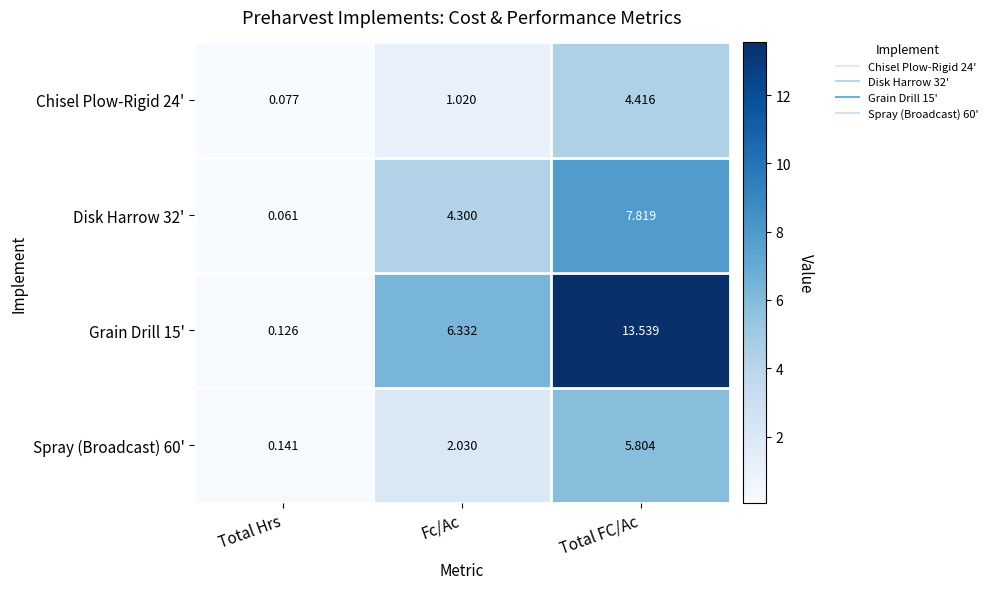

Where is Chisel Plow-Rigid 24' nearest to the value 2?

Fc/Ac